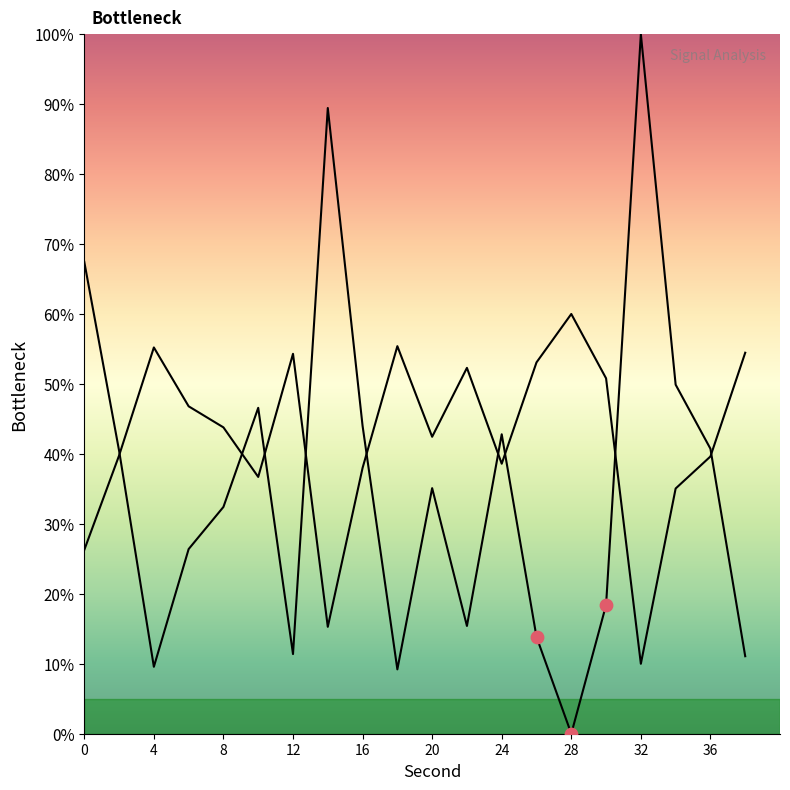

Between 10 and 30, which is larger?

10